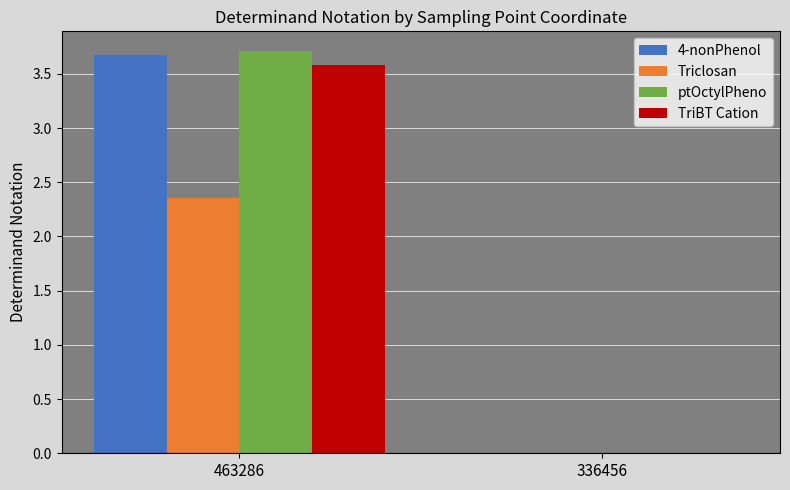

At which category is the sum across all series the highest?

463286